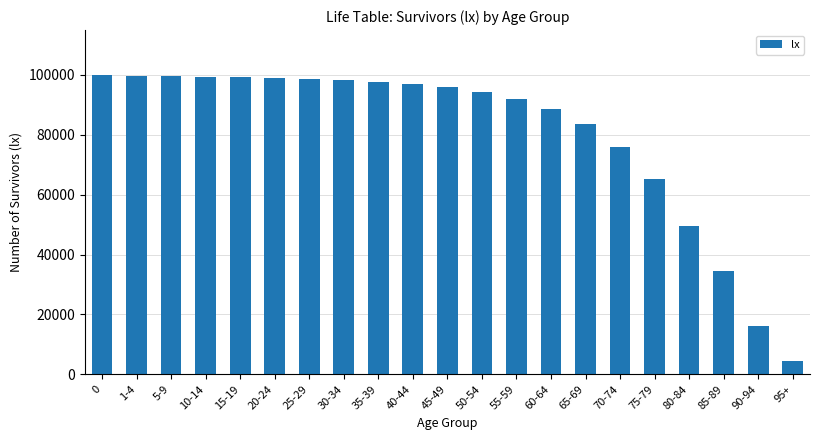

True or false: the data shows 21319 at 5-9.

False